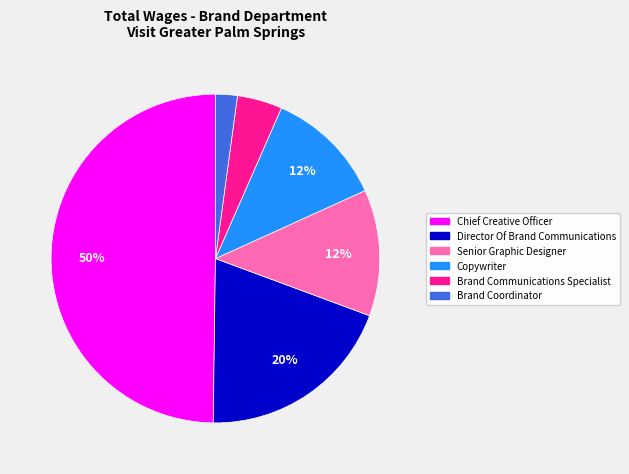

What is the ratio of the value at Brand Communications Specialist to the value at Director Of Brand Communications?

0.2